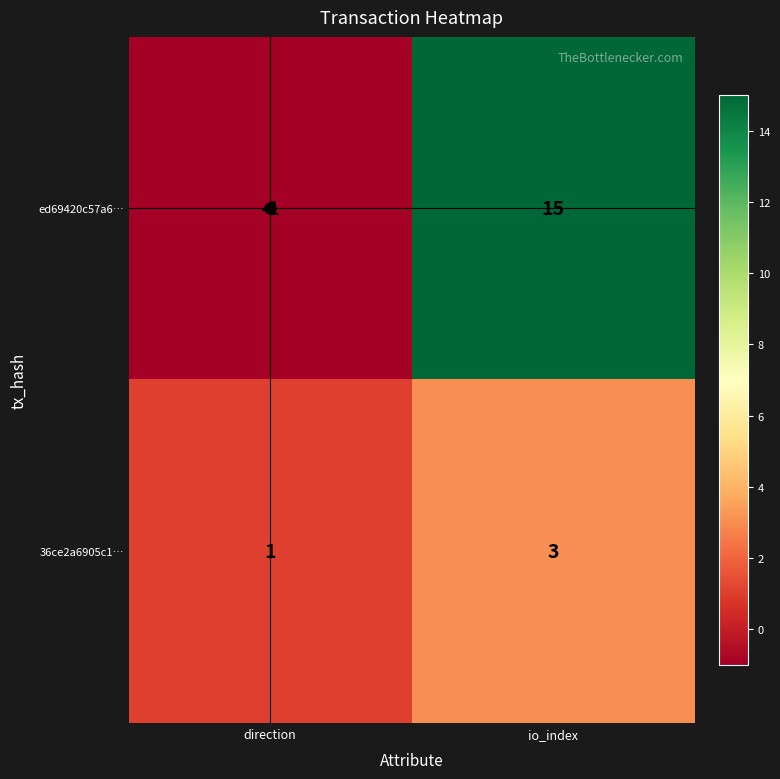

List the series in order of their overall mean, highest first.

ed69420c57a6…, 36ce2a6905c1…